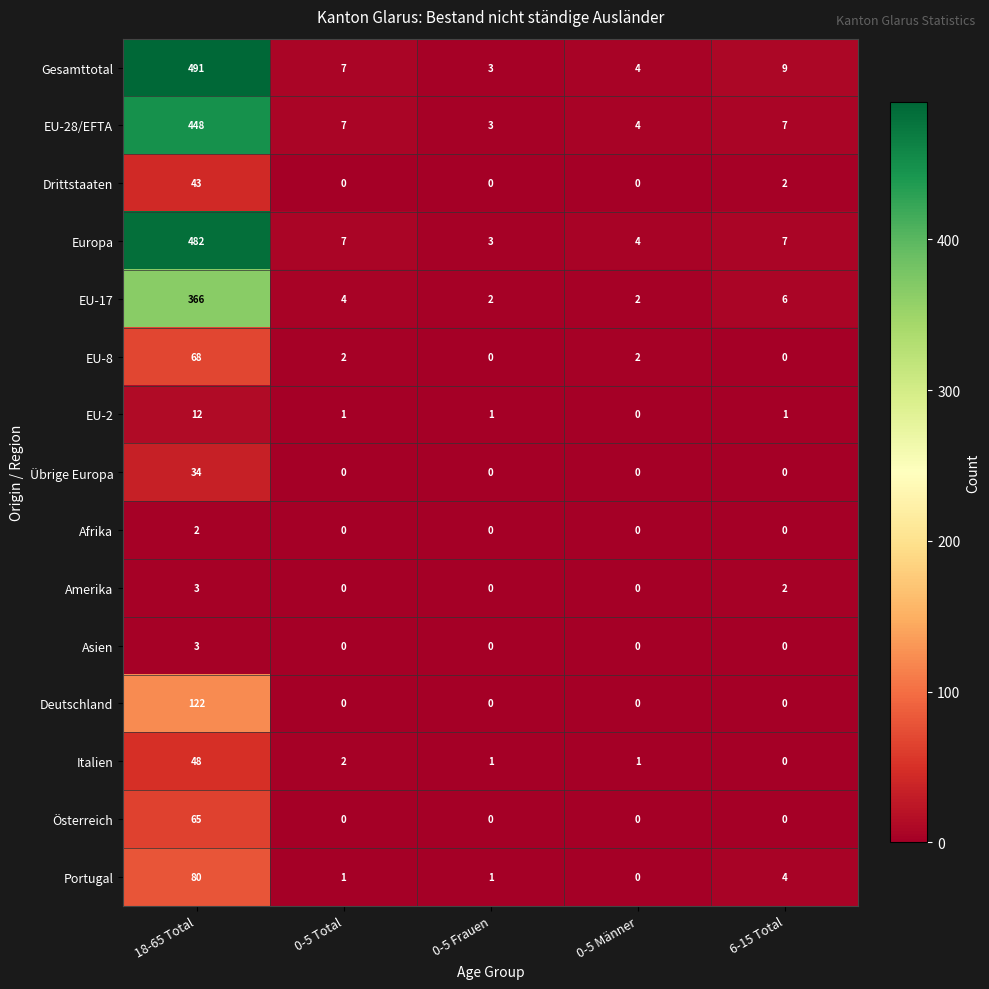

How many distinct data groups are displayed?

15